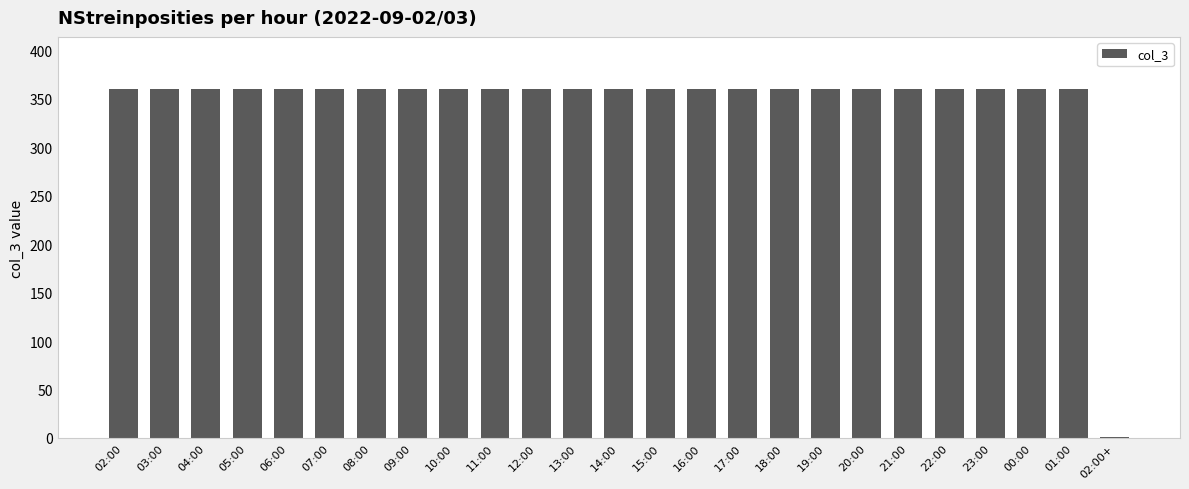

What is the sum of all values?

8641